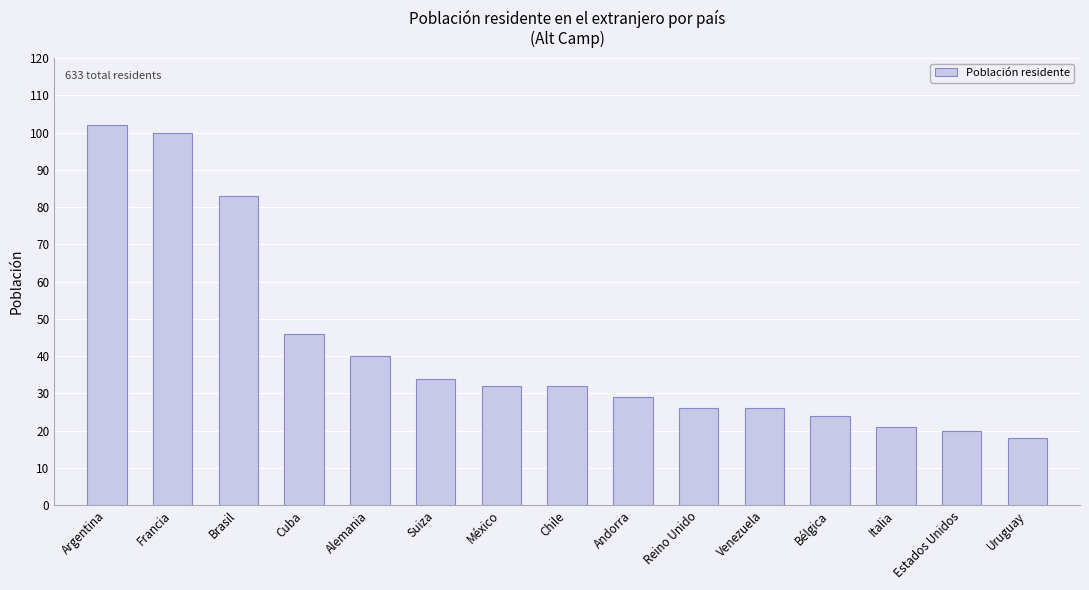

Is it true that the value at Brasil is 83?

True